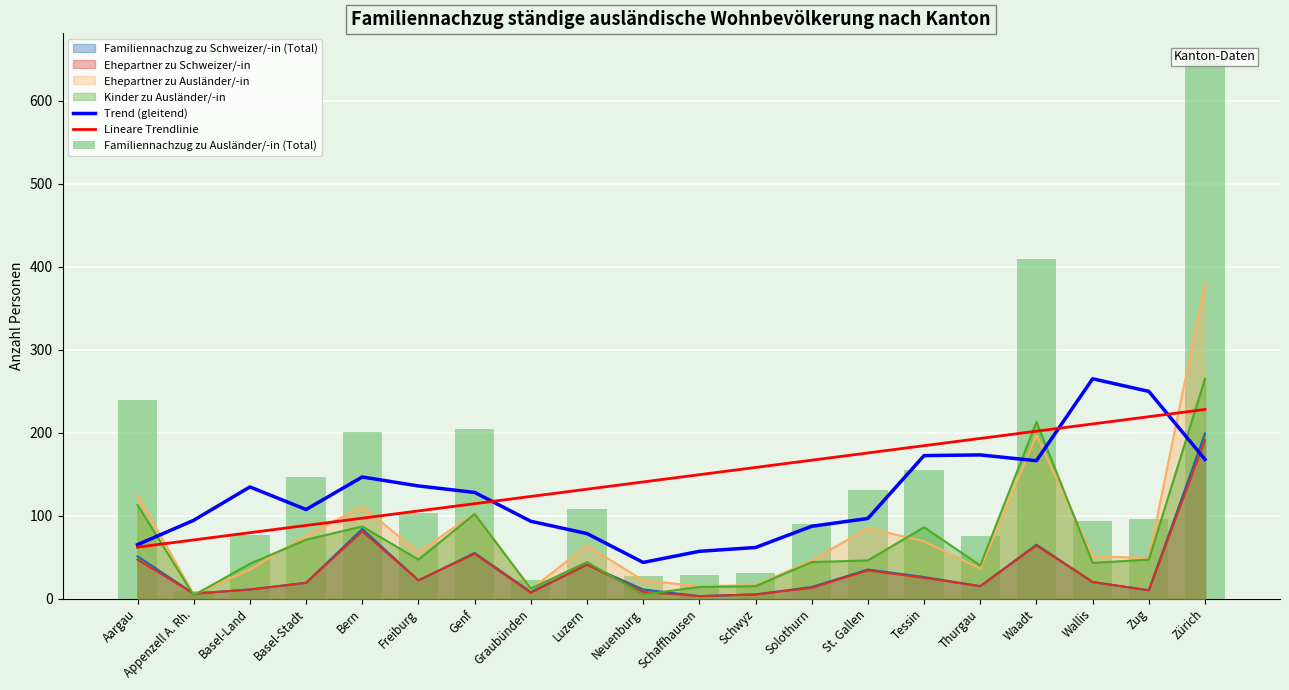

What is the value of the Lineare Trendlinie bar at the 13th from the left?

166.8